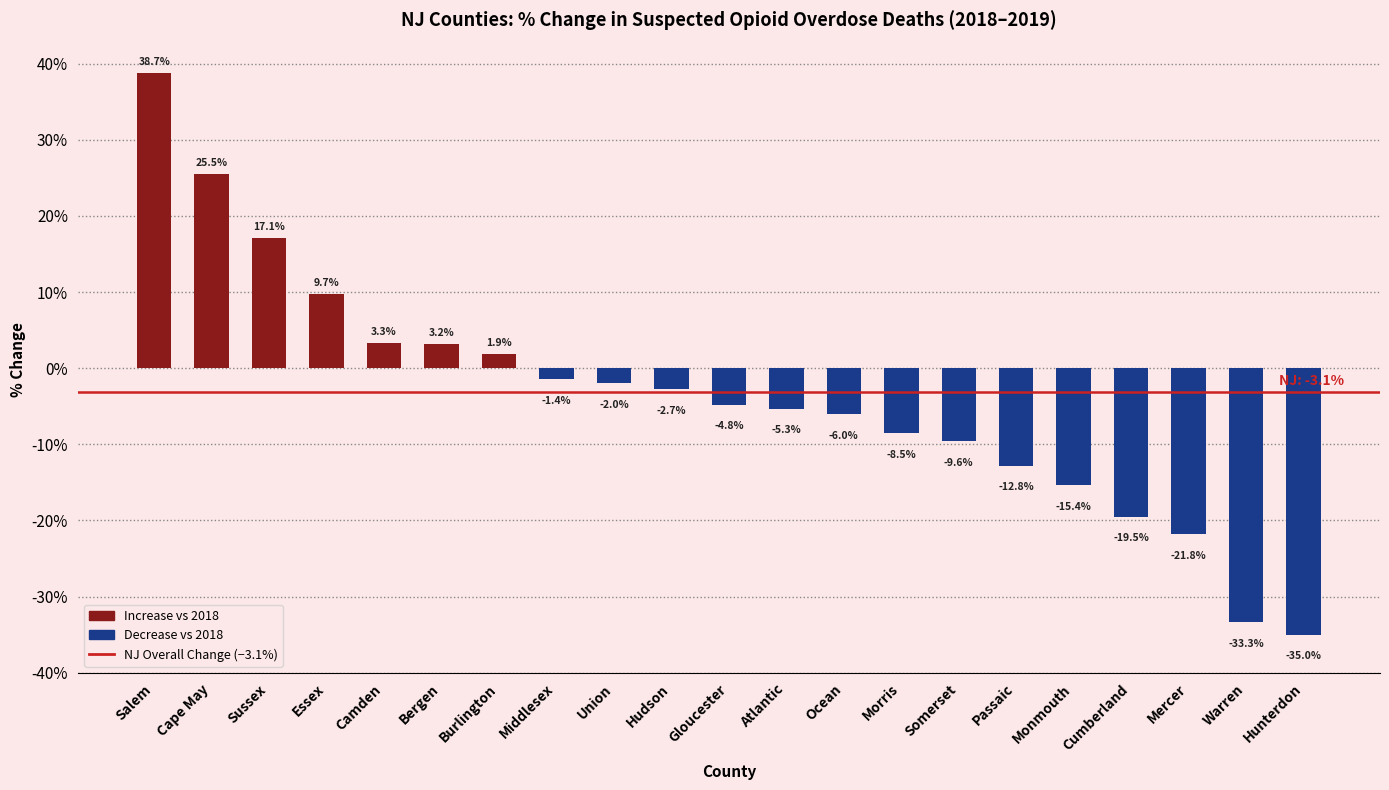

Reading left to right, what are all the values shown in this chart?

0.4	0.3	0.2	0.1	0.0	0.0	0.0	-0.0	-0.0	-0.0	-0.0	-0.1	-0.1	-0.1	-0.1	-0.1	-0.2	-0.2	-0.2	-0.3	-0.3